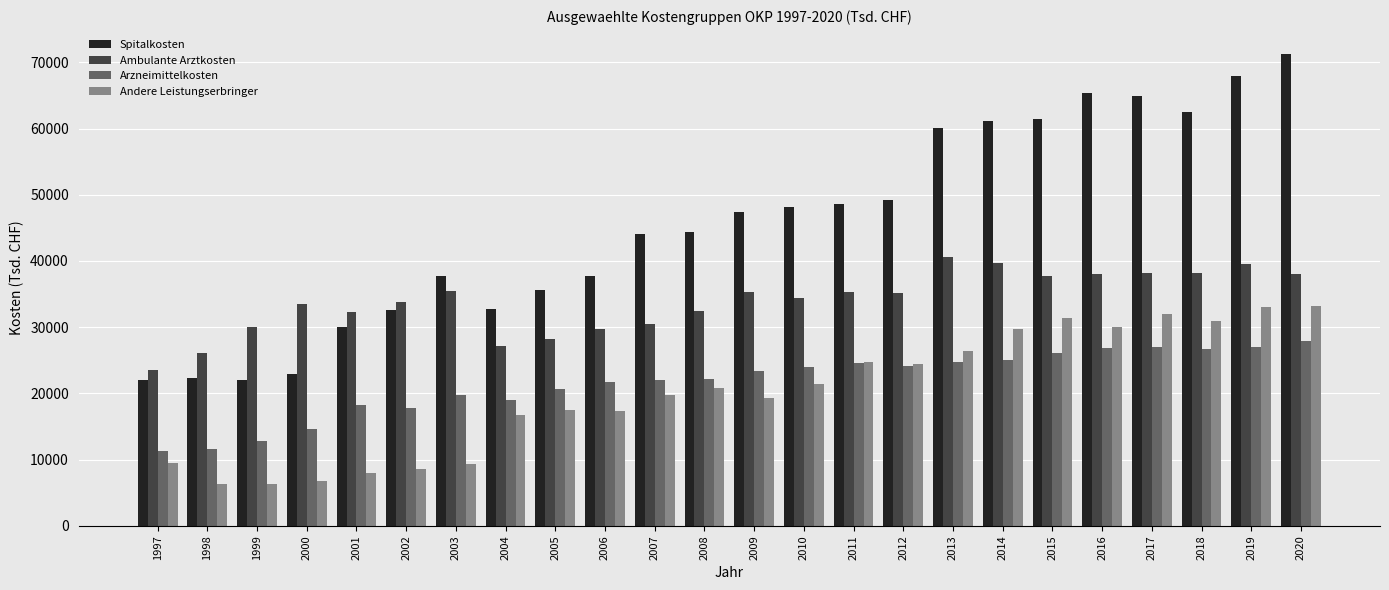

What value does the Spitalkosten series have at 1999?

22046.3